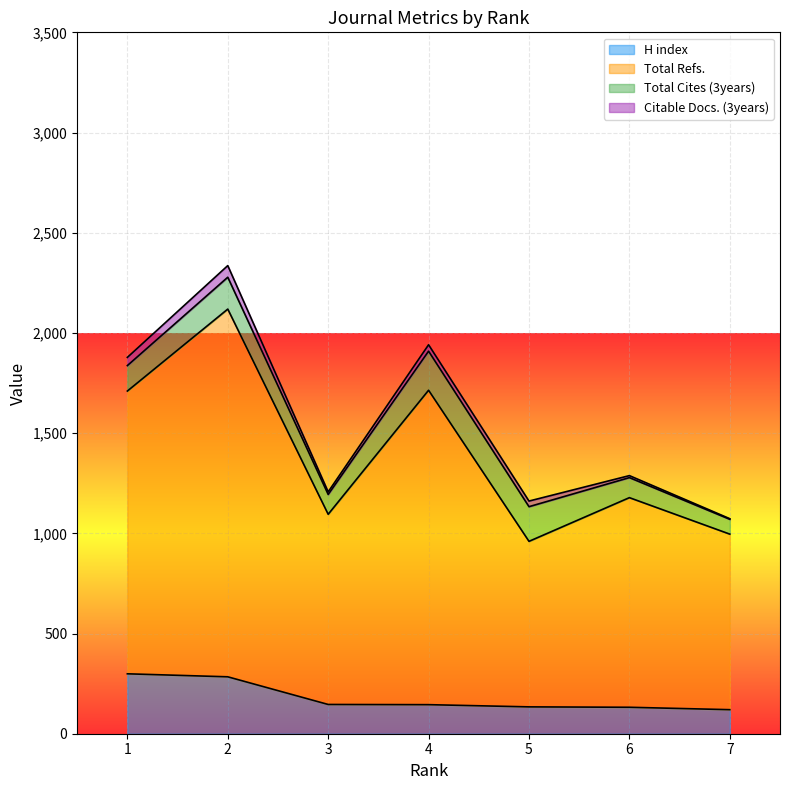

Where is Total Refs. nearest to the value 1674?

1